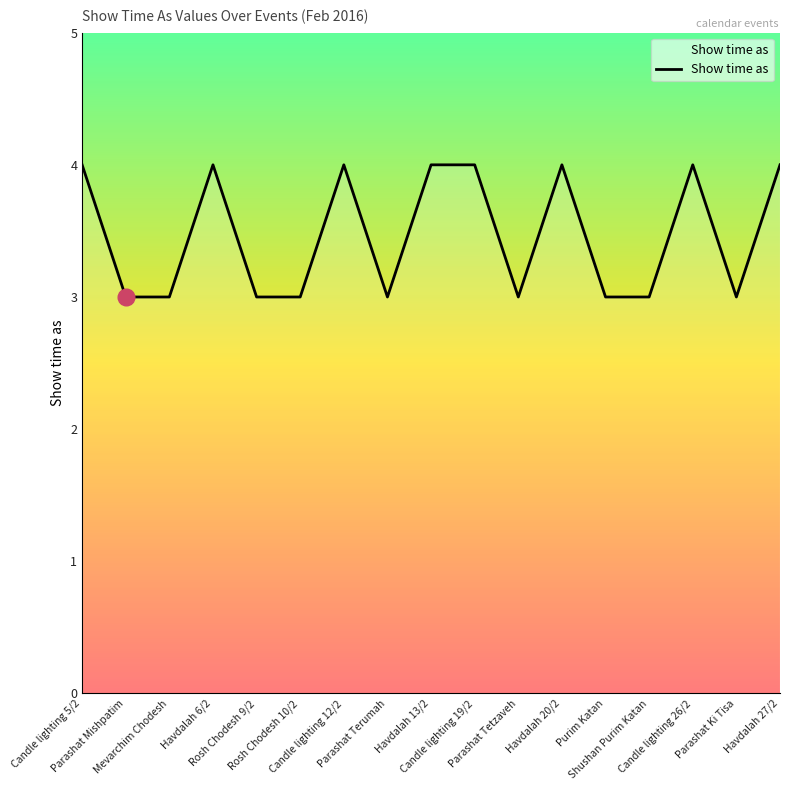

What is the minimum value shown in the chart?

3